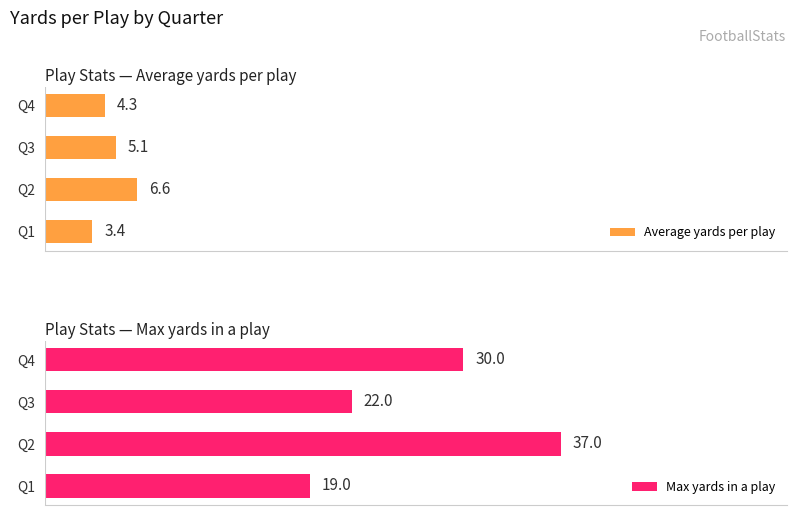

List the labels in order of Average yards per play value, smallest first.

Q1, Q4, Q3, Q2